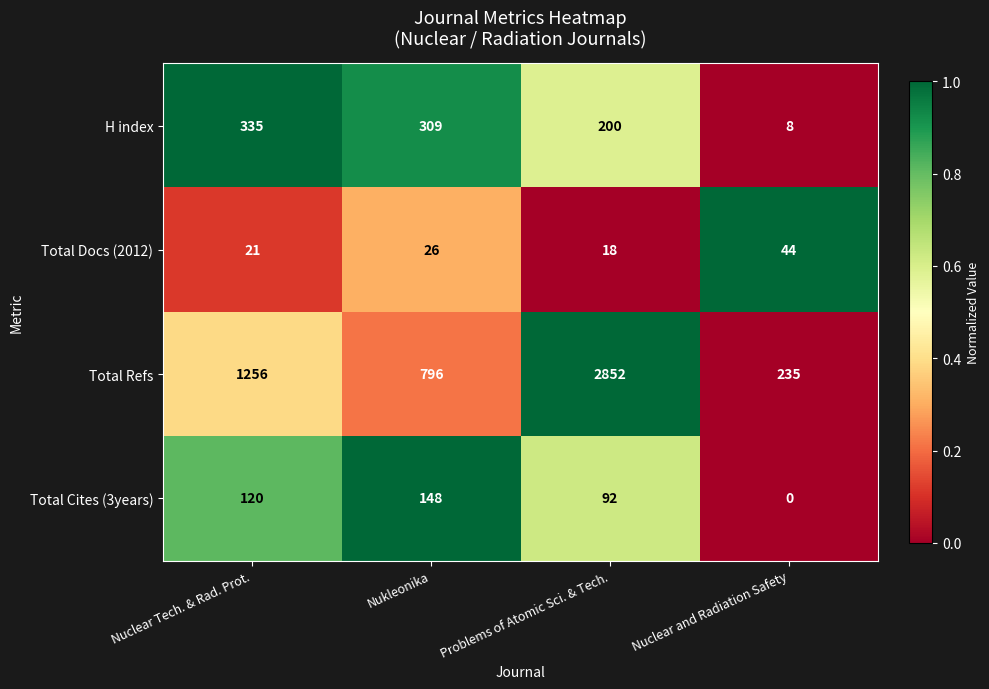

At Nuclear Tech. & Rad. Prot., list the series in order from largest to smallest.

Total Refs, H index, Total Cites (3years), Total Docs (2012)